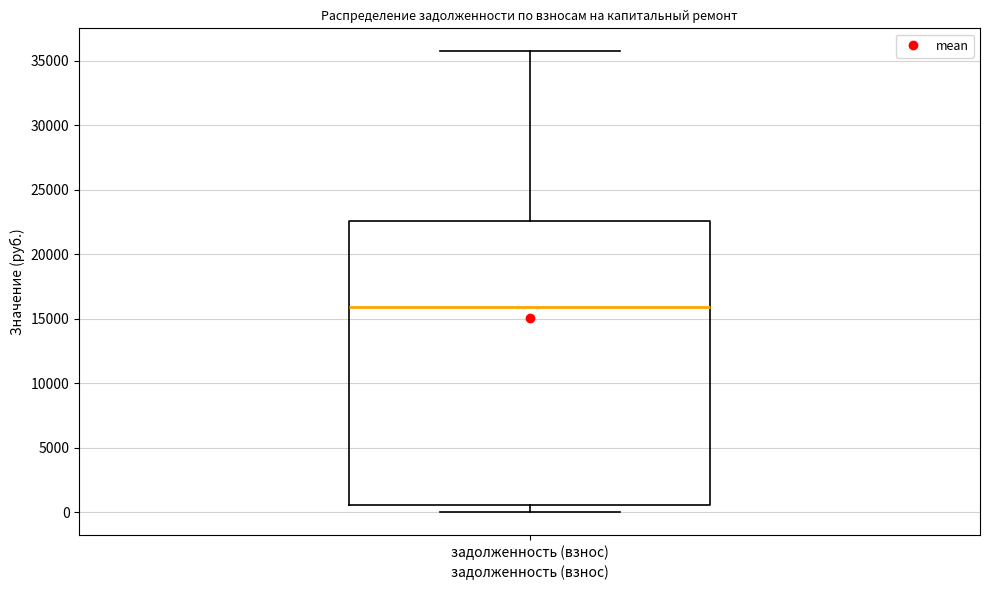

Read this box plot against the y-axis: the position of the median line, the range covered by the box, and the ends of both whiskers. The values are not printed on the chart, so give them approximately, as read against the axis.

median 16000, box 500 to 22500, whiskers 0 to 35500